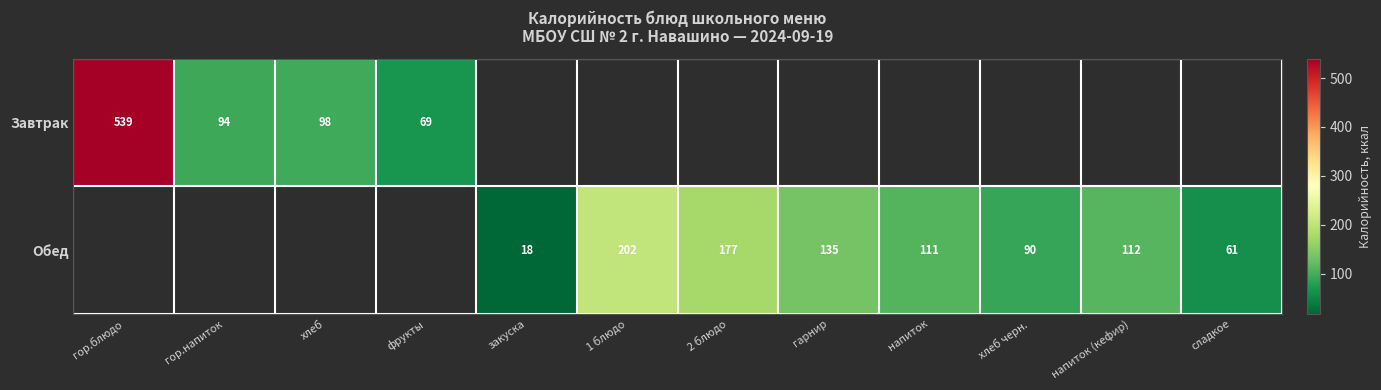

Which has a higher value, сладкое or гор.напиток?

гор.напиток